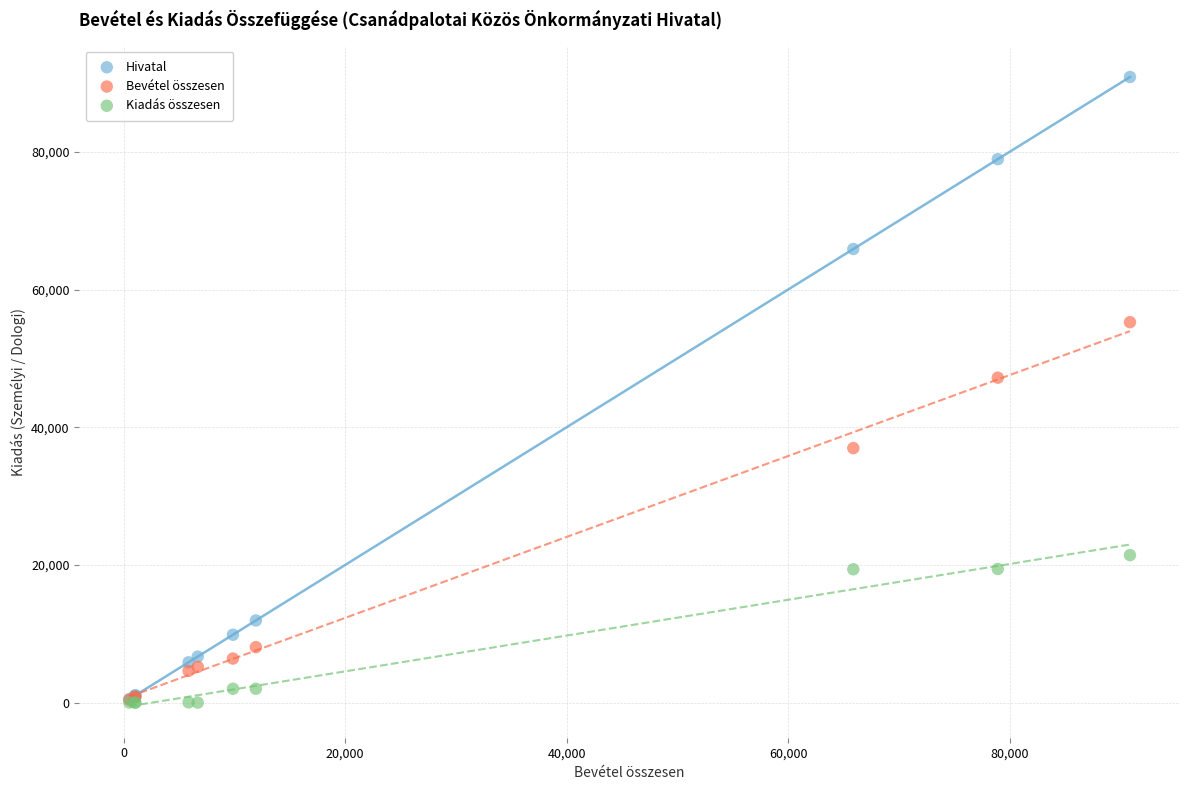

In the Hivatal series, what Y value is closest to 45685?

65881